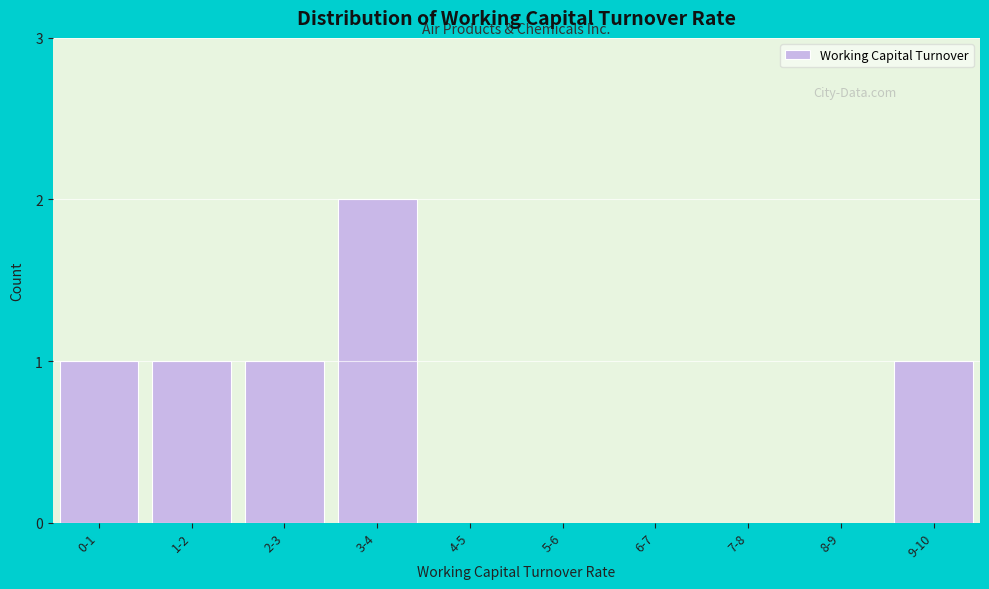

What is the sum of all values?

6